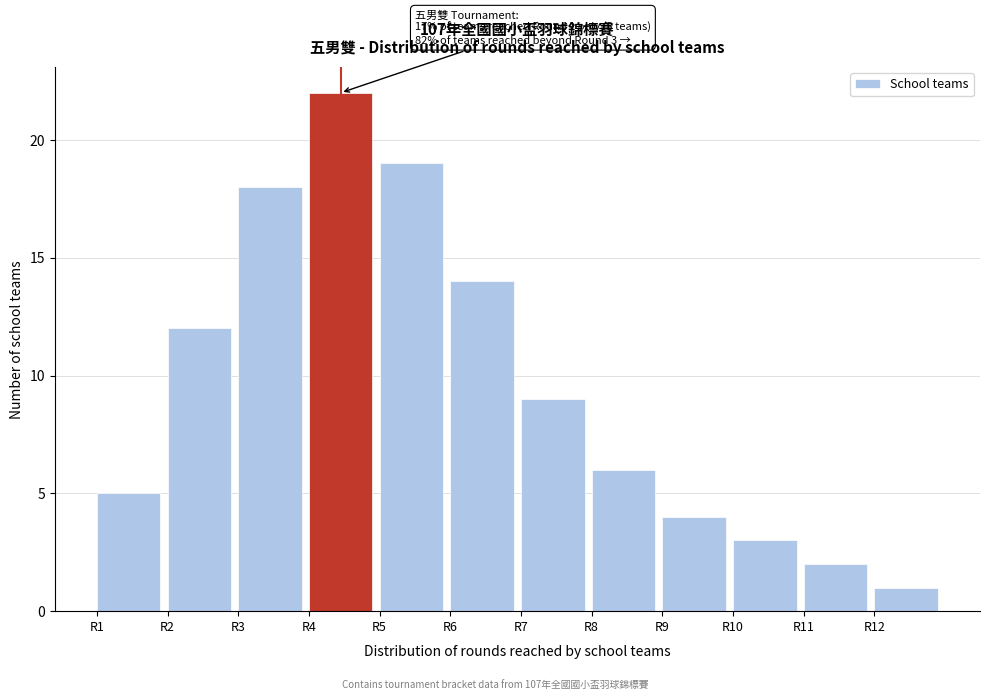

Reading right to left, extract all data points from this chart.

R12=1	R11=2	R10=3	R9=4	R8=6	R7=9	R6=14	R5=19	R4=22	R3=18	R2=12	R1=5